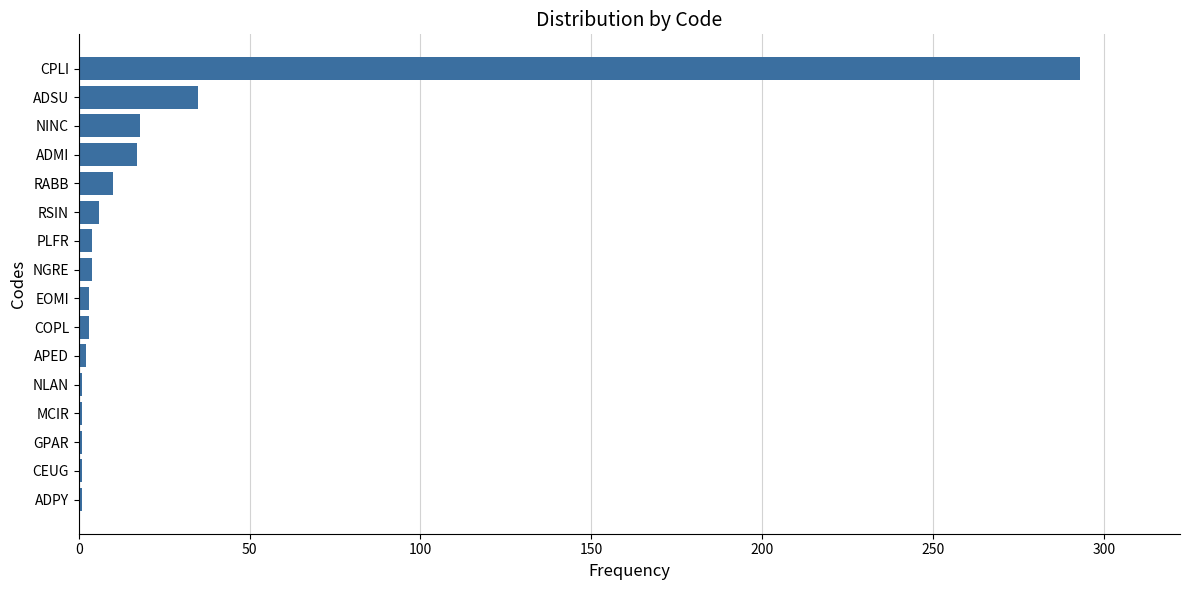

At which label is the value closest to 147?

ADSU